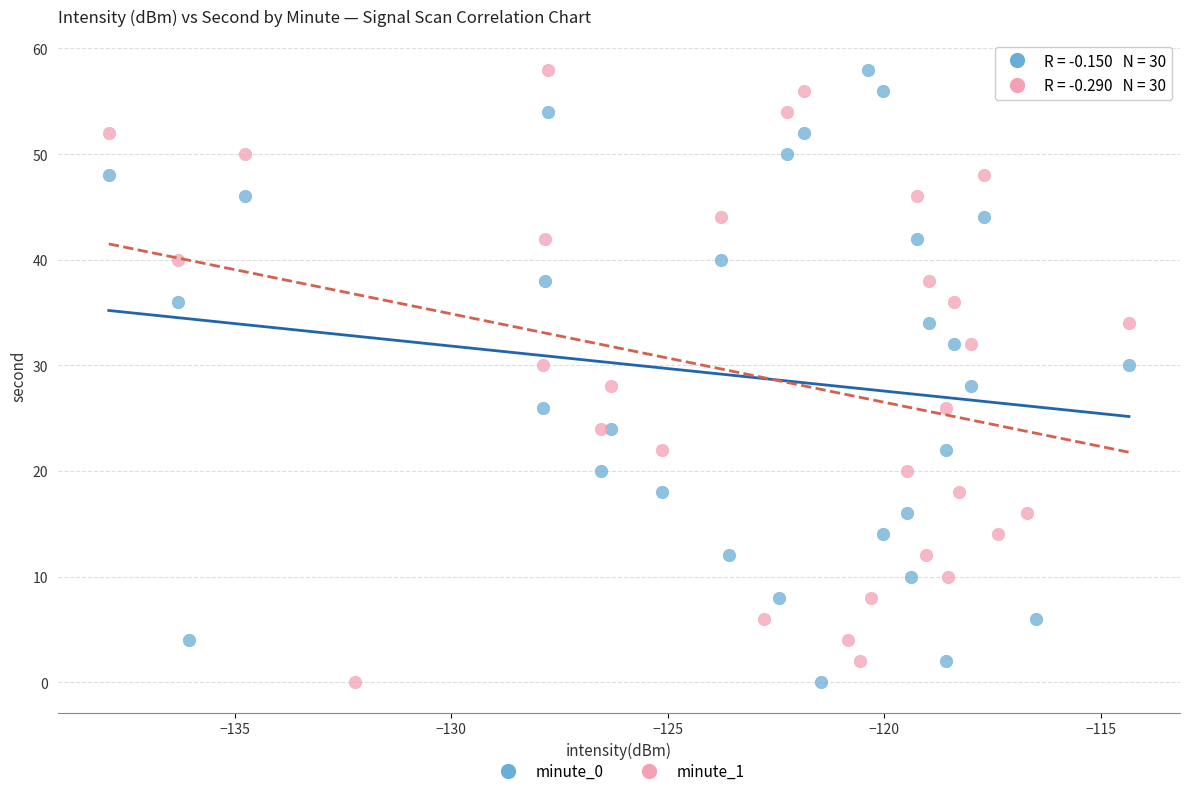

What are all the series names shown in the legend?

minute_0, minute_1